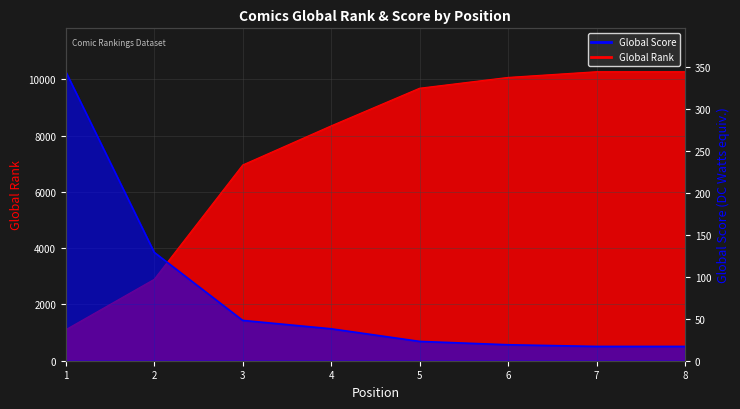

How many lines are shown in the chart?

2